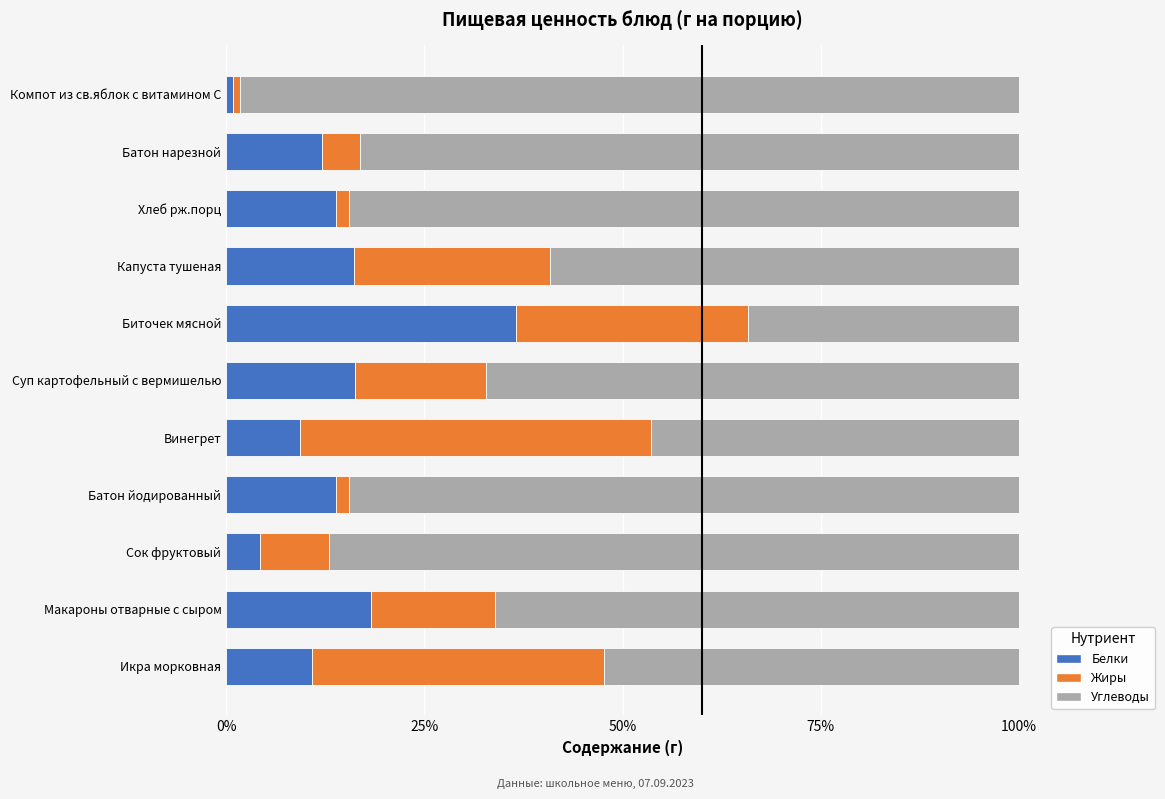

What is the sum of the Белки values at Биточек мясной and Винегрет?

45.9